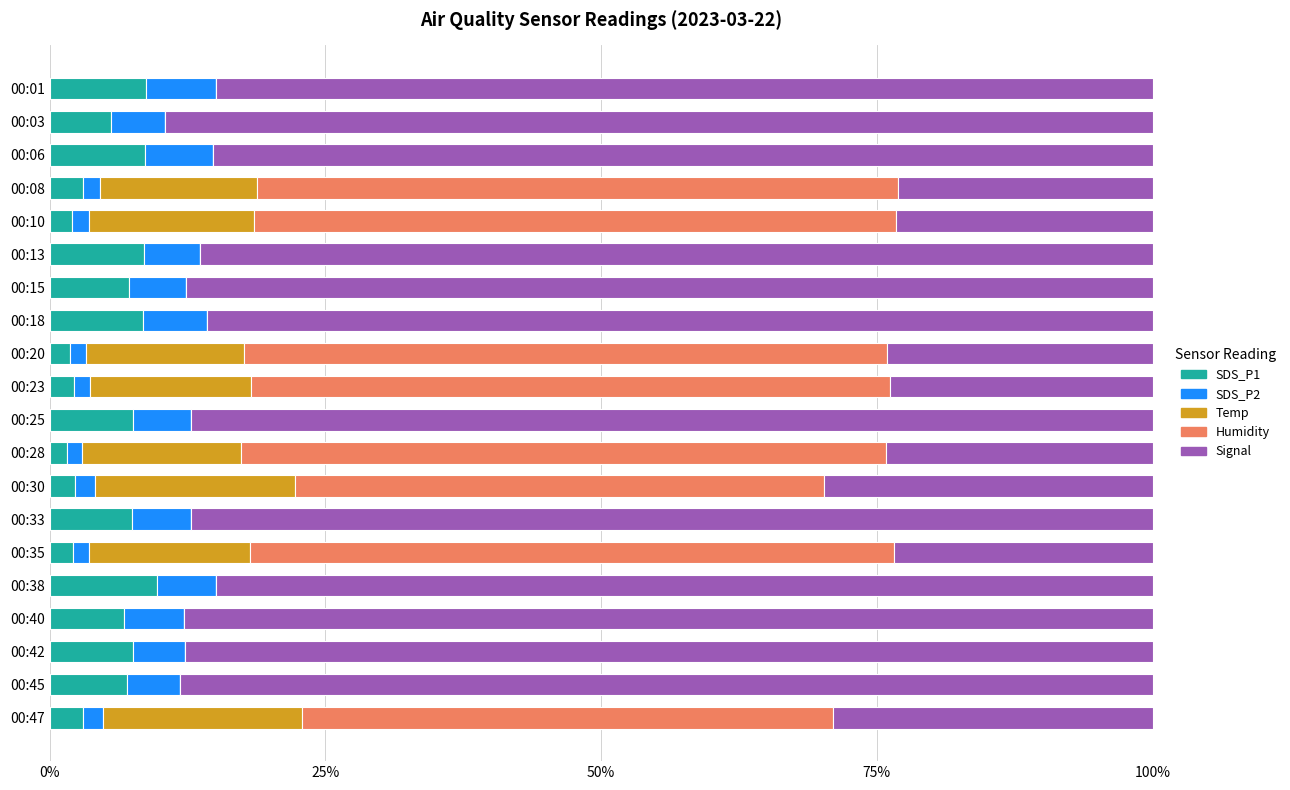

What is the total value across all series at 00:40?

100.0